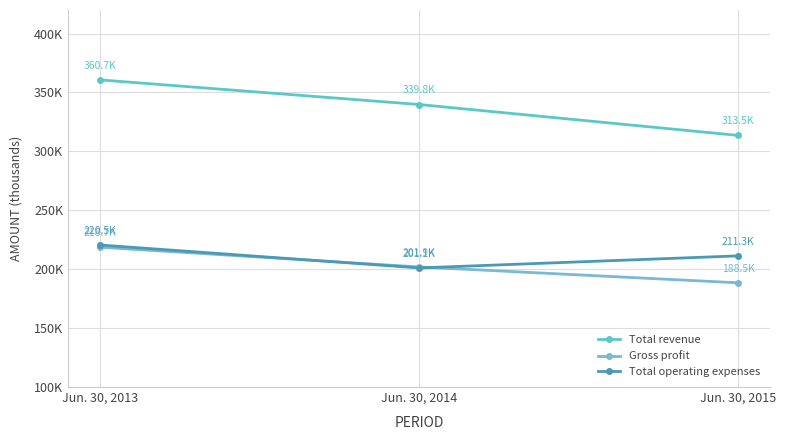

Does the chart have visible grid lines?

Yes